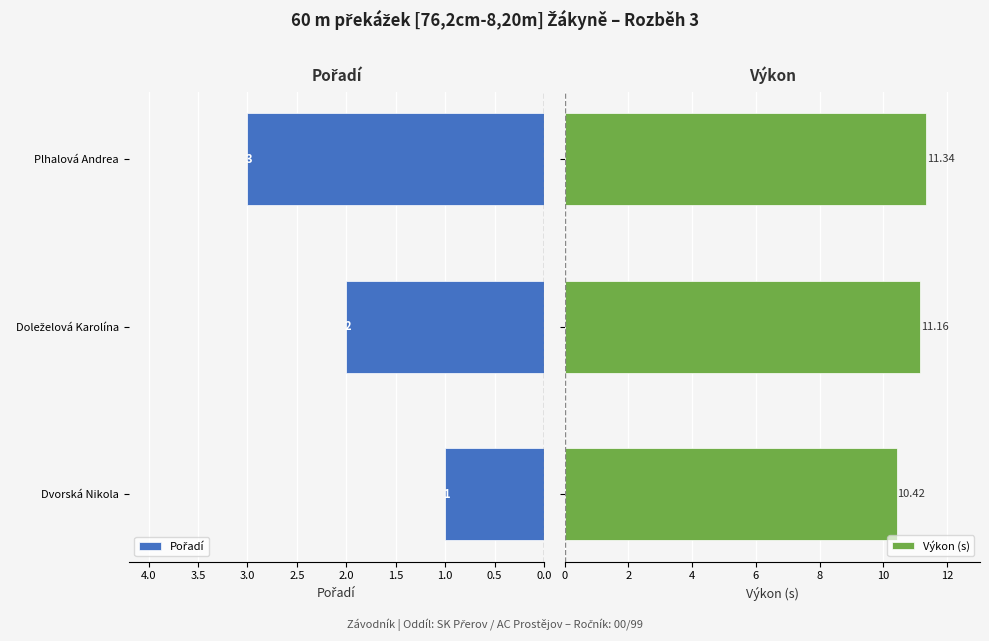

What is the average value of the Výkon (s) series?

11.0